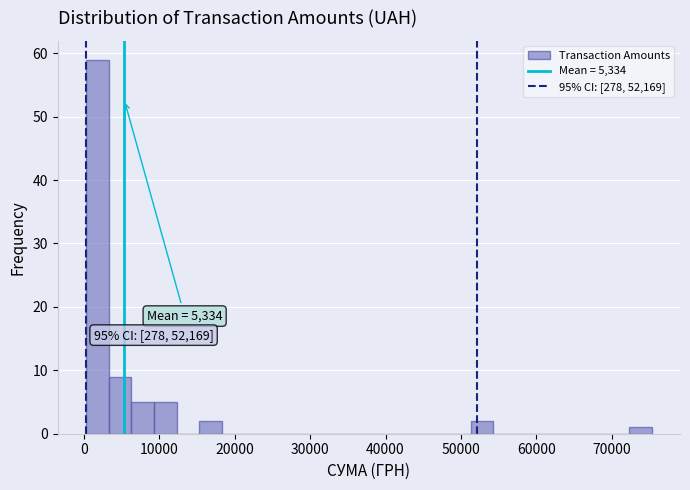

Around what value on the x-axis is the tallest bar? Give the approximate position of its centre, as read against the axis.

2000